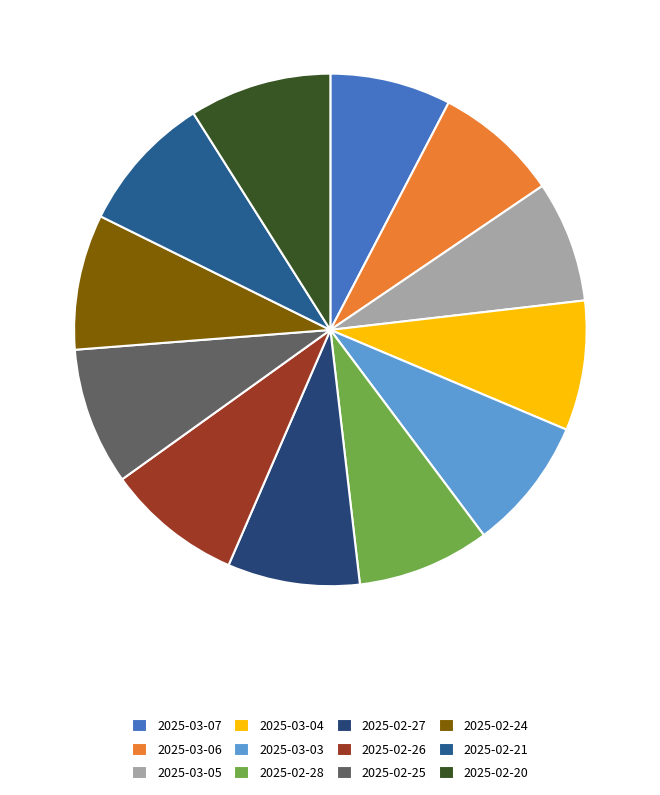

Count the number of slices in the pie.

12